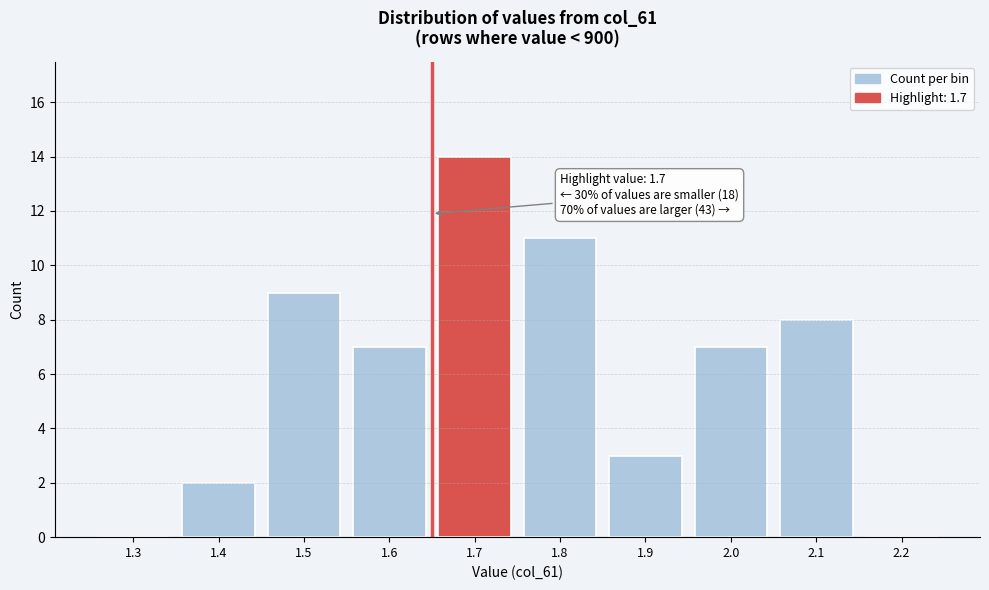

Reading left to right, list all the values displayed in this chart.

1.3=0	1.4=2	1.5=9	1.6=7	1.7=14	1.8=11	1.9=3	2.0=7	2.1=8	2.2=0